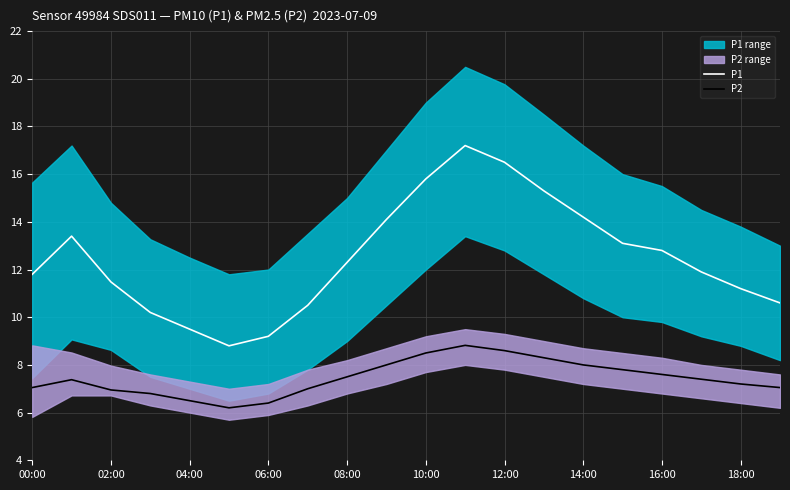

Rank the series by their average value, from lowest to highest.

P2, P1